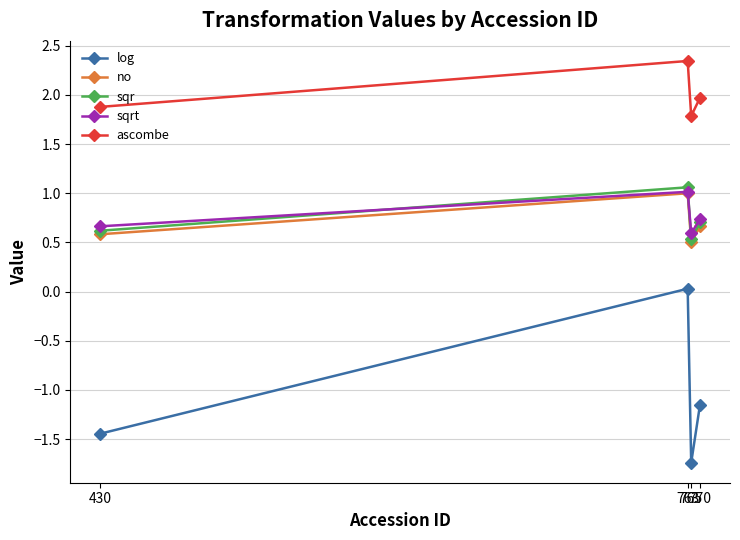

Between 765 and 770, which series saw the biggest shift?

log